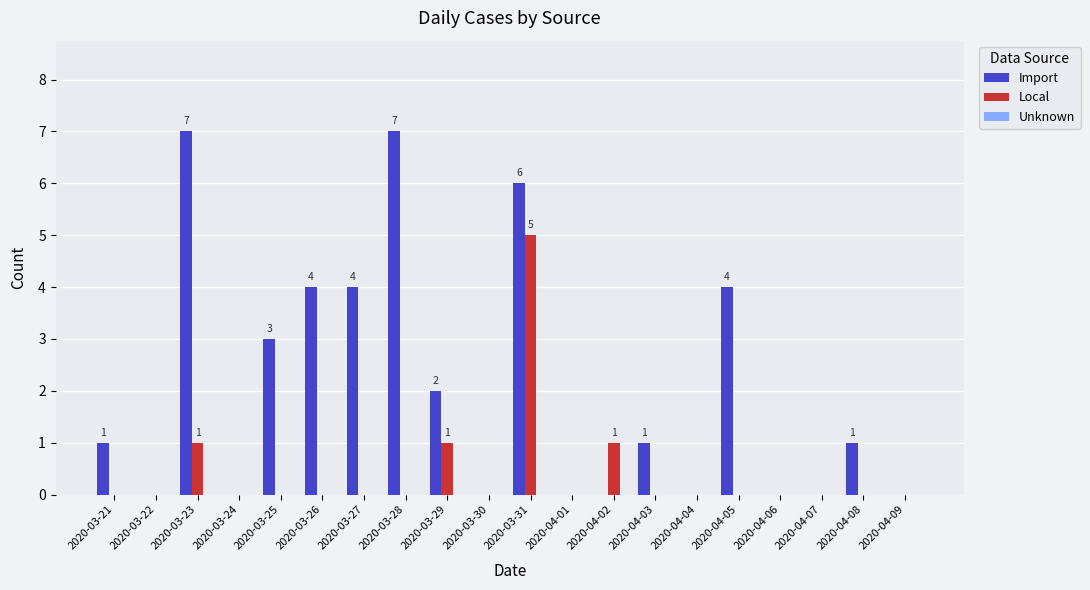

Is the value of Local at 2020-03-31 greater than the value of Import at 2020-04-05?

Yes